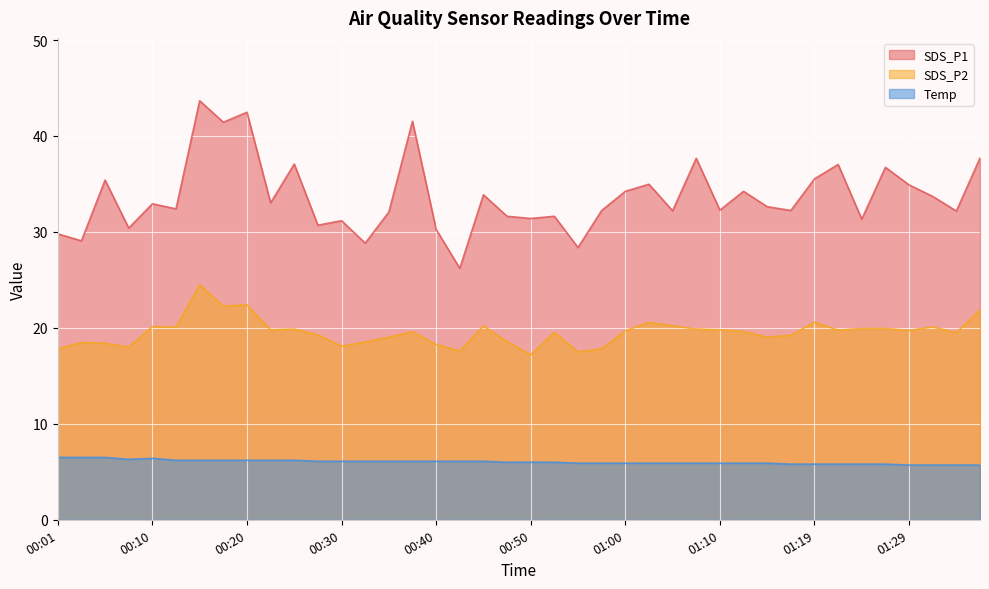

True or false: SDS_P1 and SDS_P2 intersect in this chart.

False